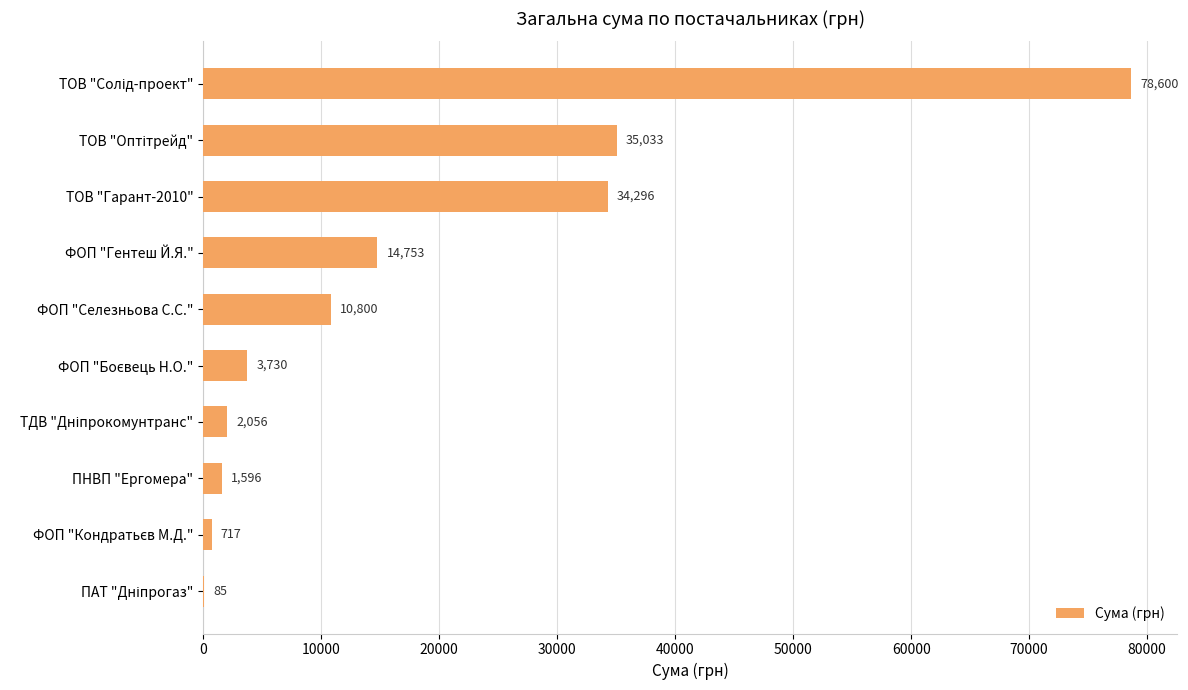

The chart shows a value of 1596.0 at ПНВП "Ергомера". True or false?

True